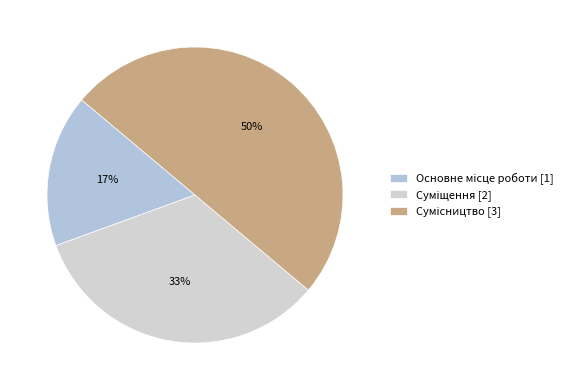

Which slice is the largest?

Сумісництво